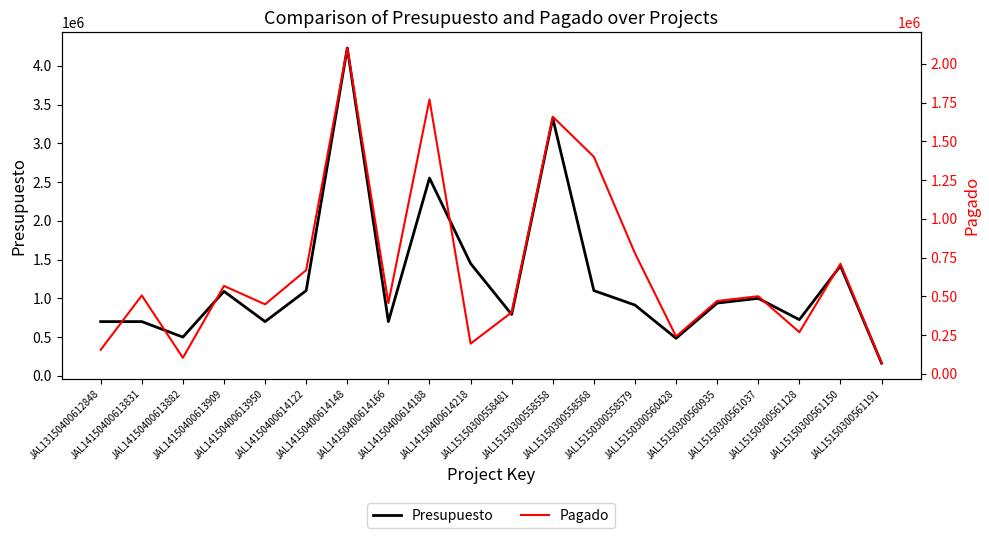

At which label is Presupuesto closest to 2196878?

JAL14150400614188